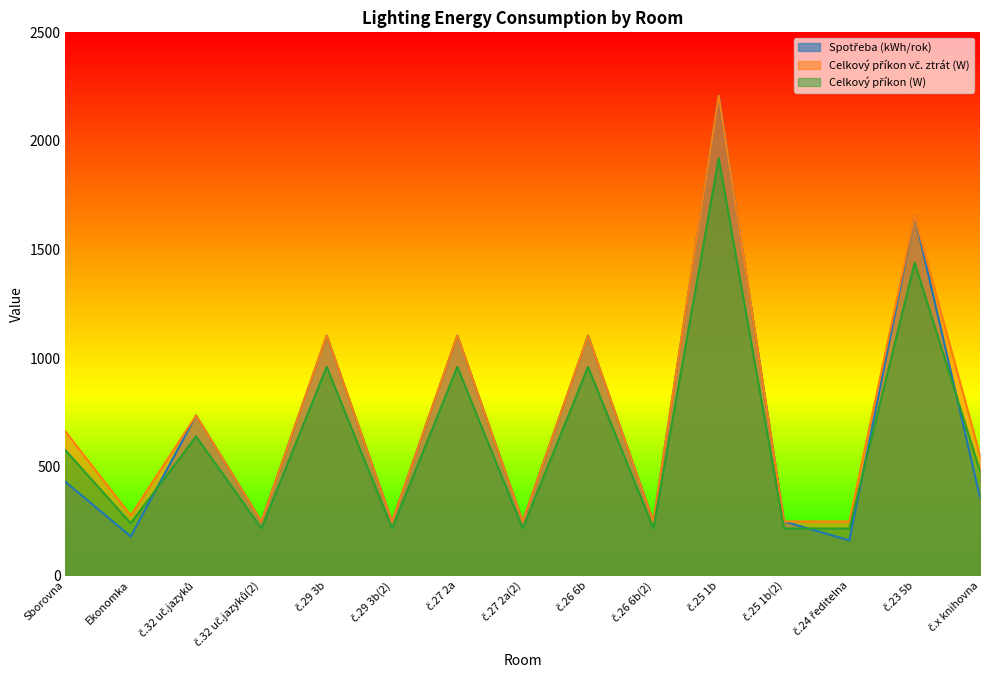

What is the value of the Spotřeba (kWh/rok) point at the 5th from the left?

1104.0